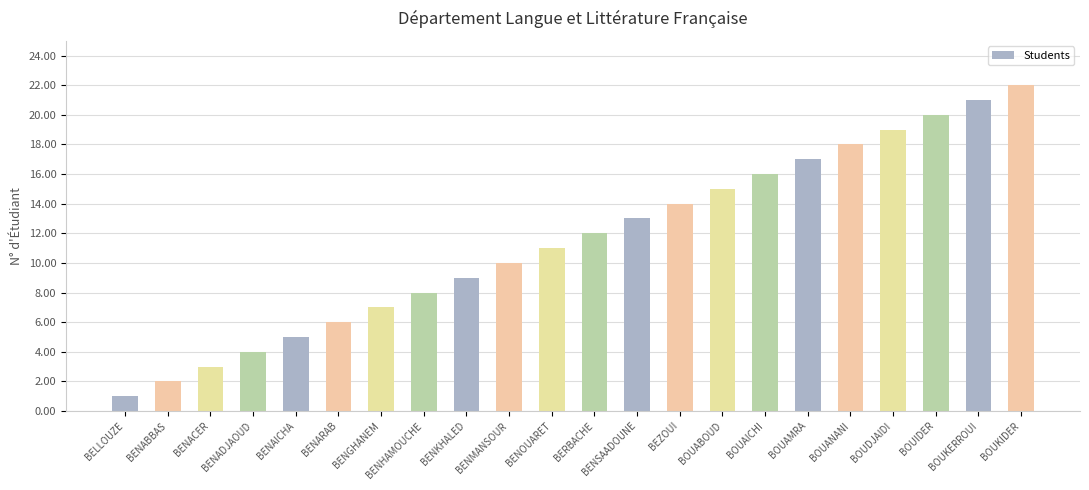

What position from the left is BENMANSOUR?

10